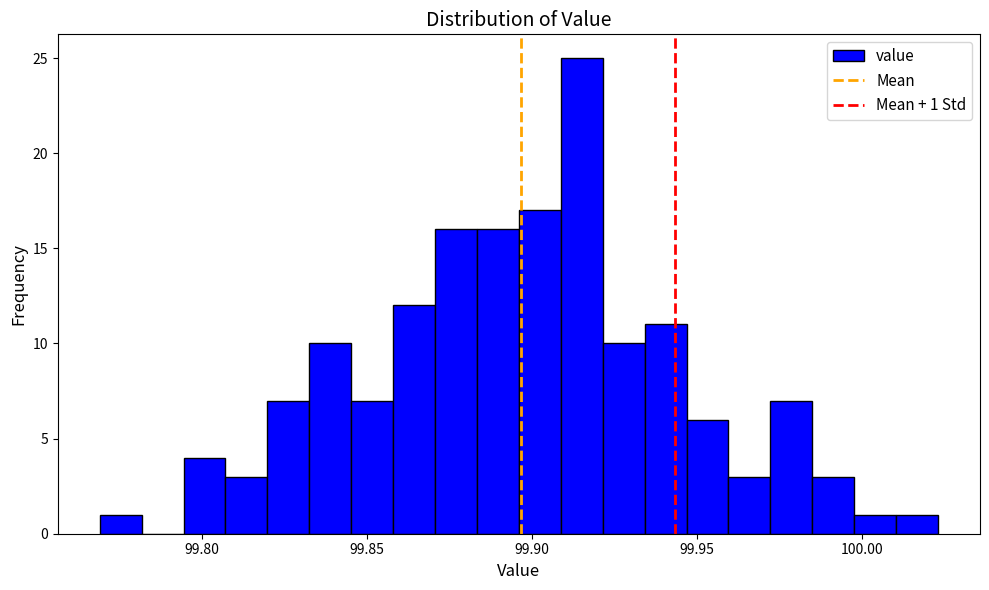

Read against the x-axis, roughly where is the centre of the tallest bar?

99.915